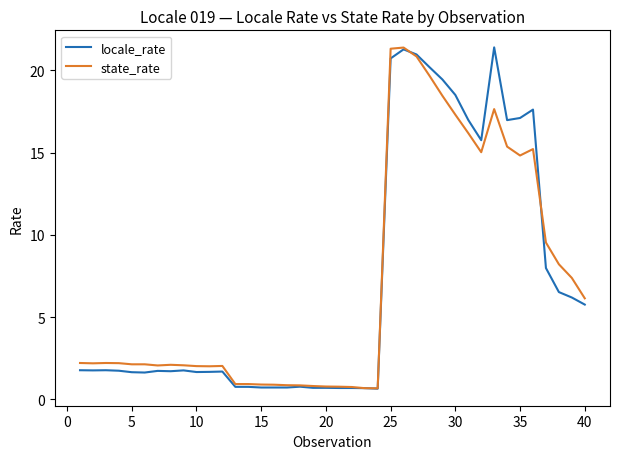

What is the minimum value shown in the chart?

0.7